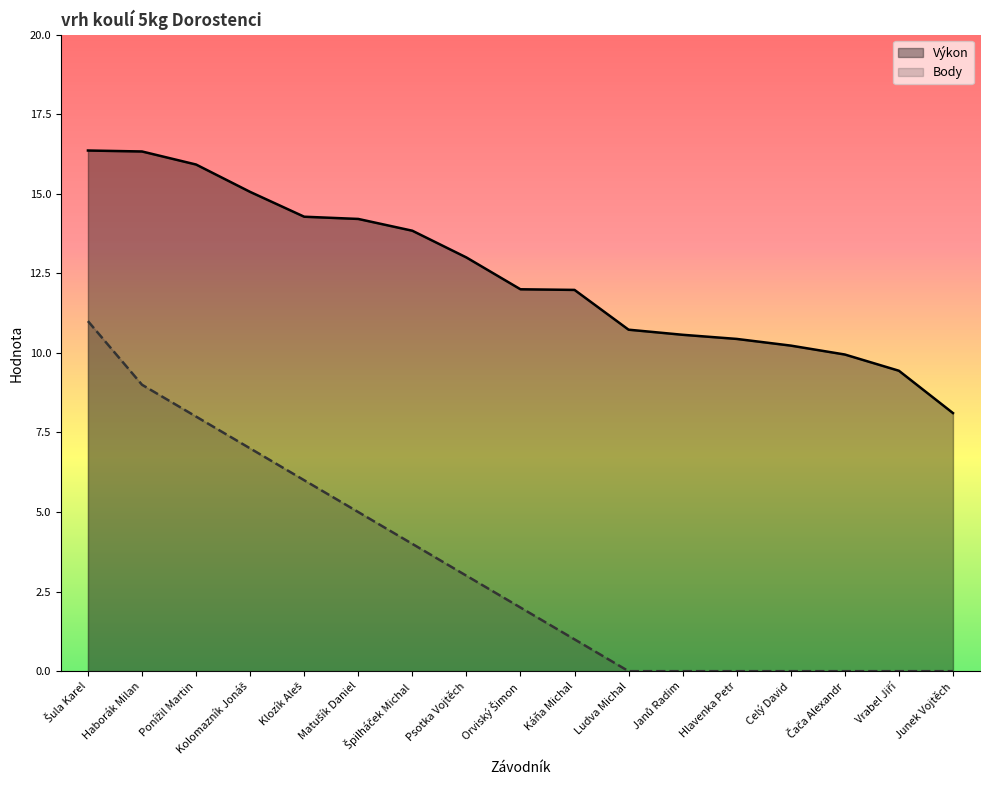

Does the chart display data point markers on the line(s)?

No